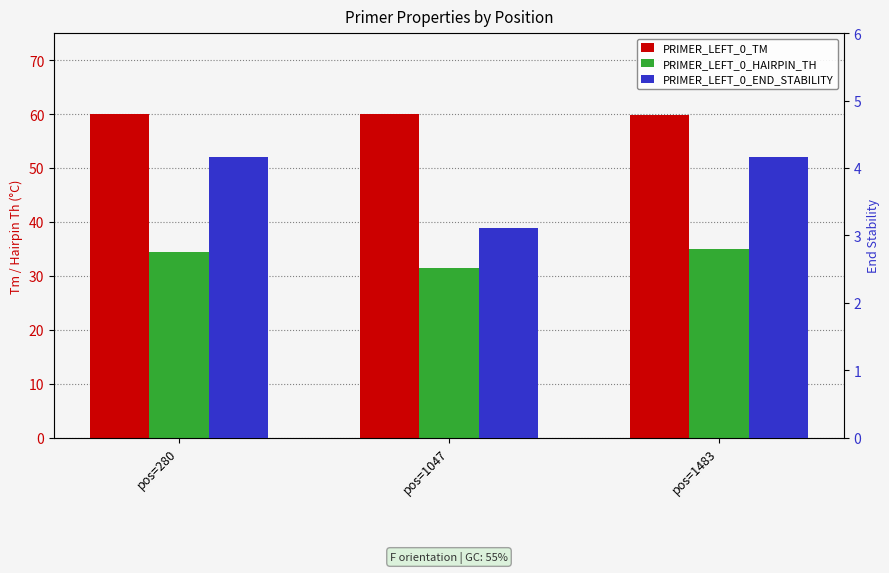

What is the total value across all series at pos=280?

98.6